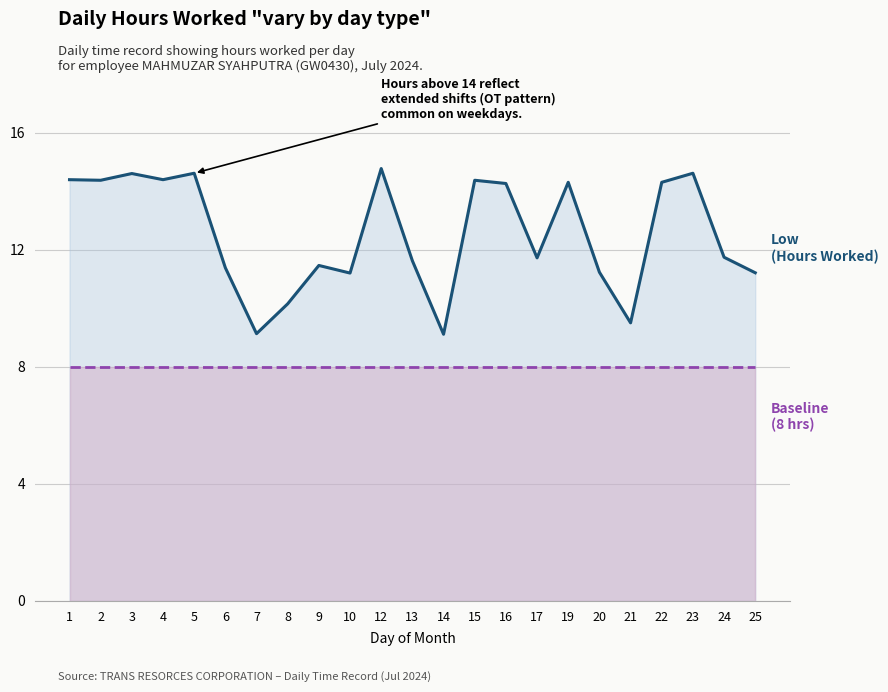

Is it true that Low (Hours Worked) line equals 11.4 at 6?

True